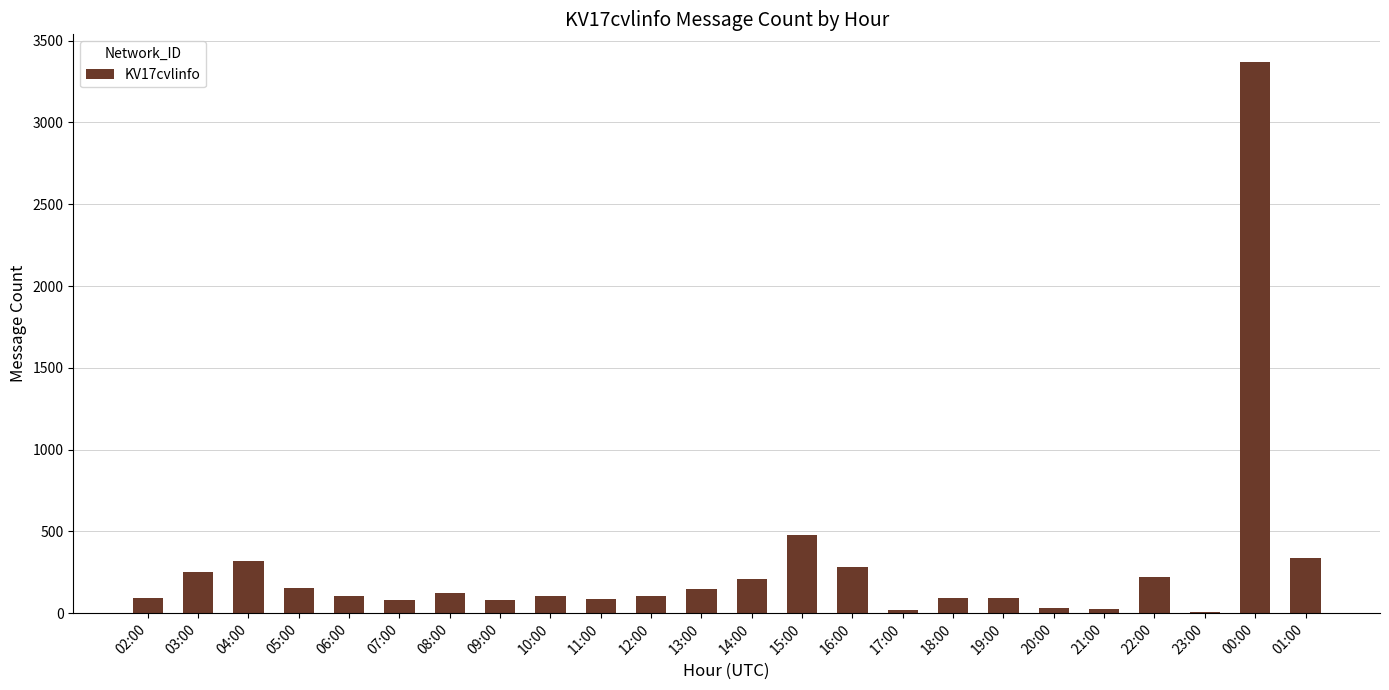

Approximately how many times larger is the value at 01:00 compared to 06:00?

3.2